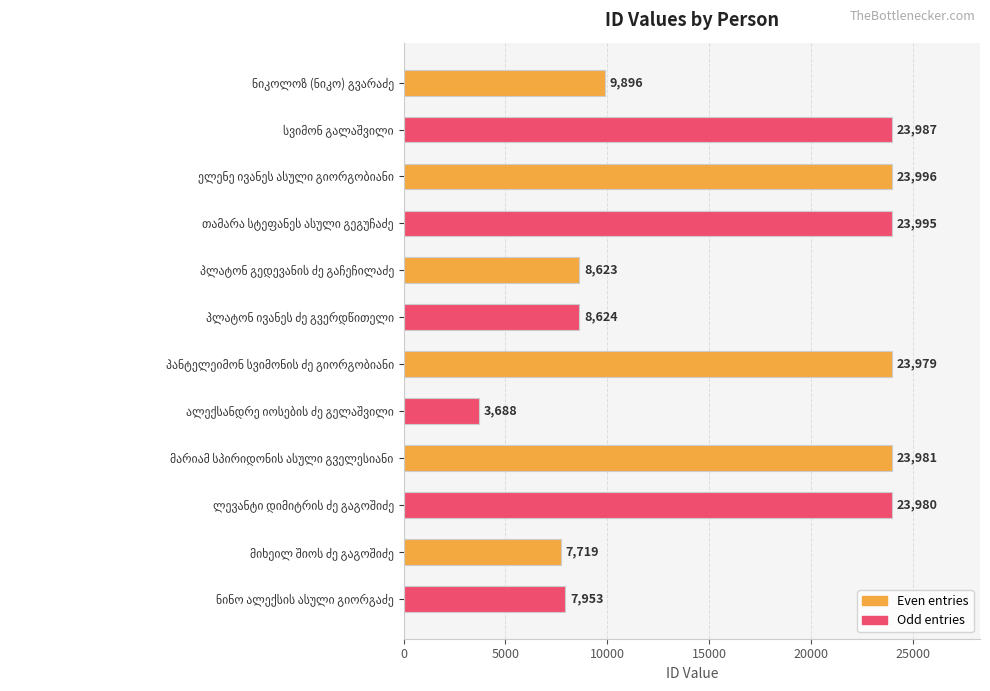

What is the average value?

15868